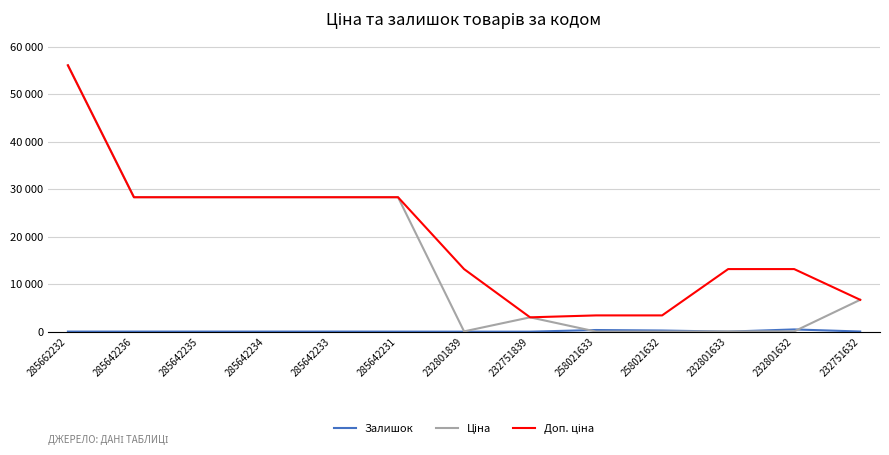

Does the chart have visible grid lines?

Yes